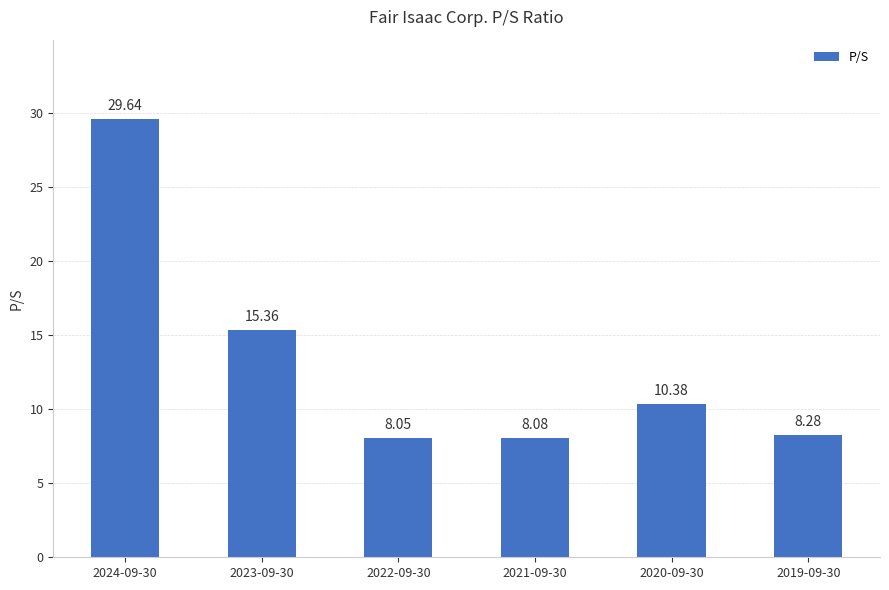

What is the sum of the values at 2019-09-30 and 2020-09-30?

18.7